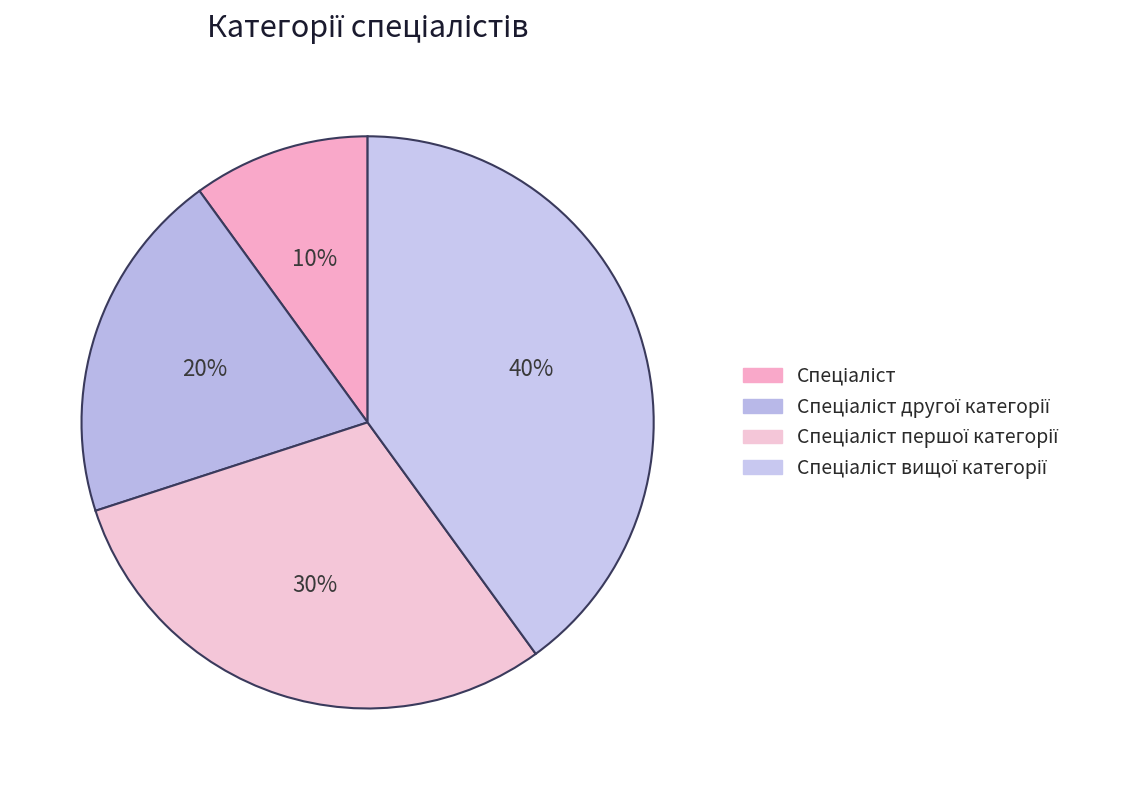

How many slices are in this pie chart?

4